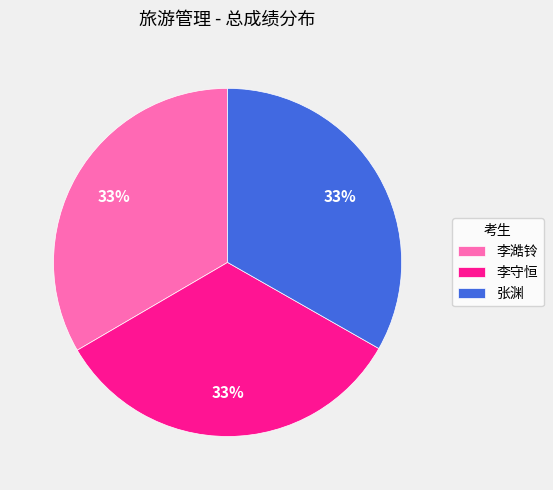

Is there a majority slice in this chart?

No